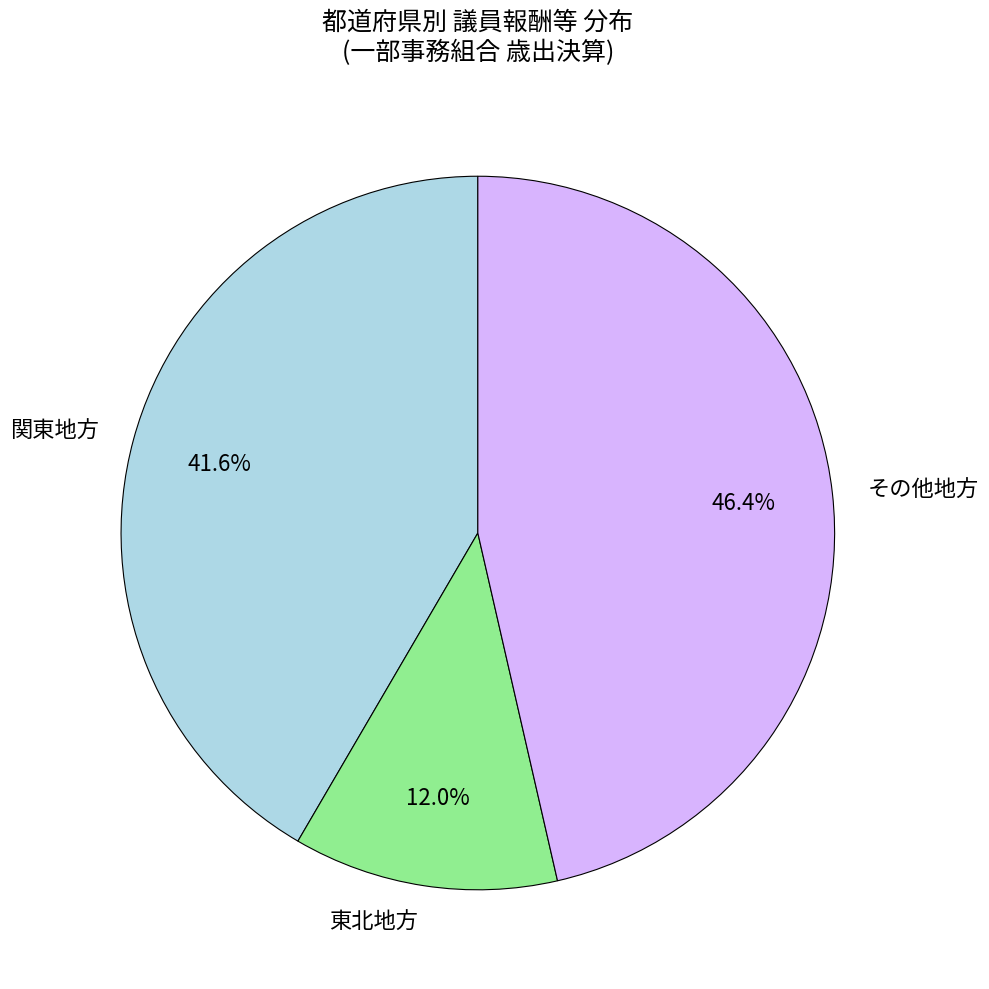

Is there a majority slice in this chart?

No